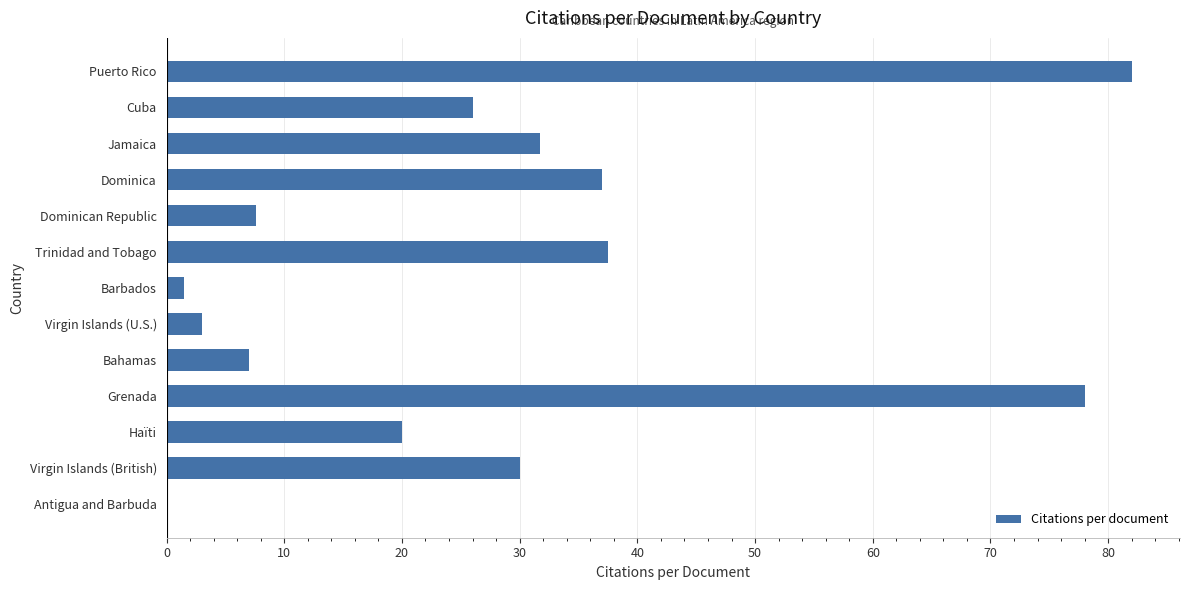

True or false: the data shows 0.0 at Antigua and Barbuda.

True